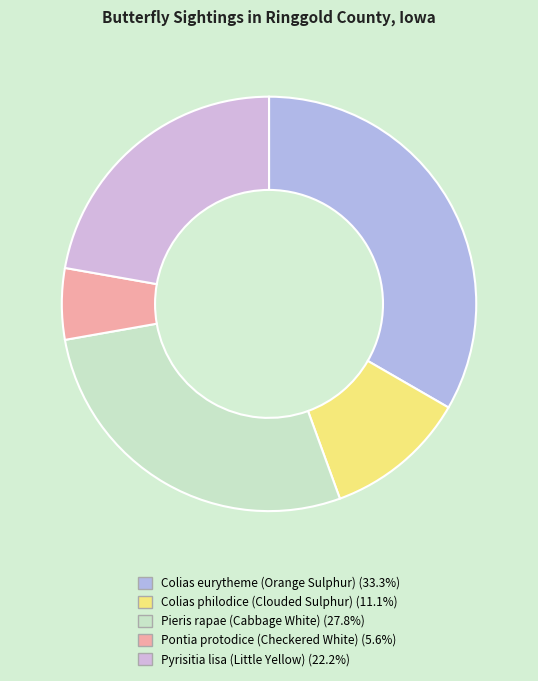

Rank the categories by value from highest to lowest.

Colias eurytheme (Orange Sulphur), Pieris rapae (Cabbage White), Pyrisitia lisa (Little Yellow), Colias philodice (Clouded Sulphur), Pontia protodice (Checkered White)